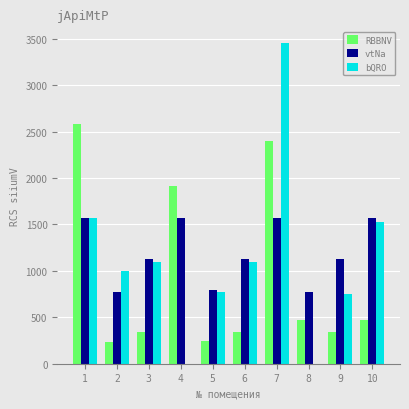

What is the average value of the RBBNV series?

932.9